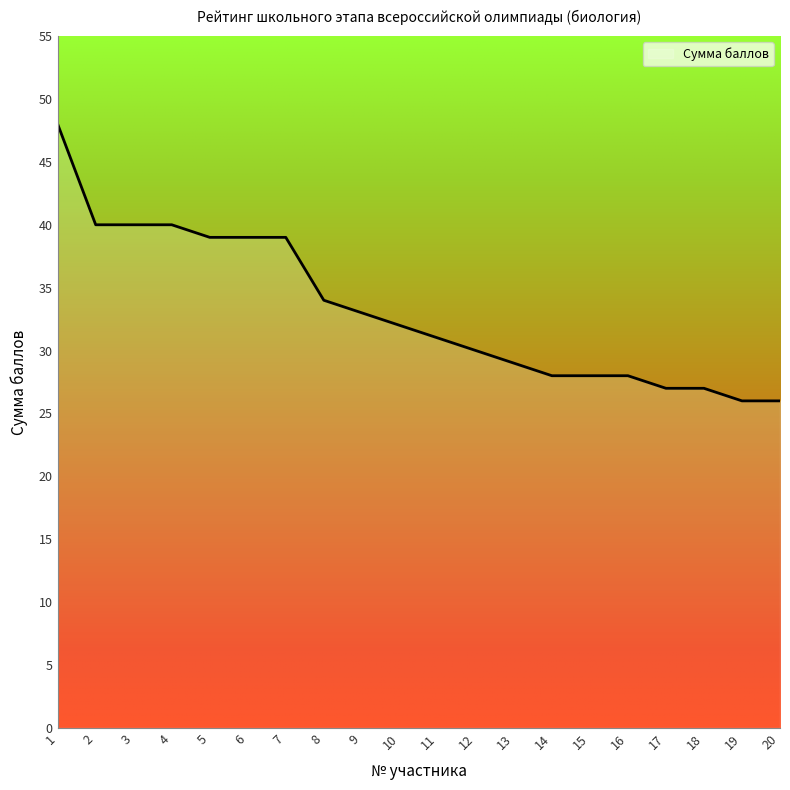

Reading left to right, list all the values displayed in this chart.

1=48	2=40	3=40	4=40	5=39	6=39	7=39	8=34	9=33	10=32	11=31	12=30	13=29	14=28	15=28	16=28	17=27	18=27	19=26	20=26